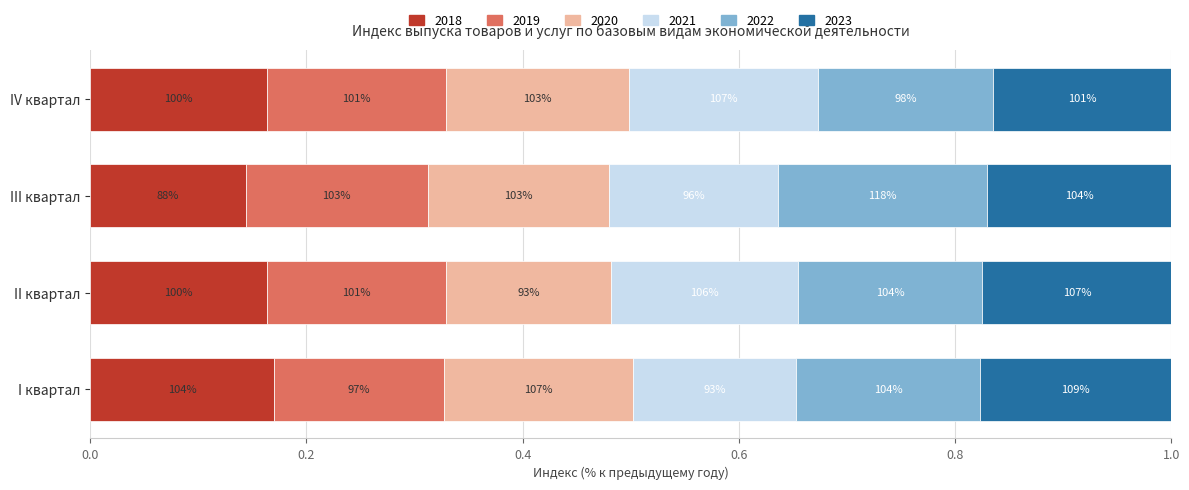

What are all the series names shown in the legend?

2018, 2019, 2020, 2021, 2022, 2023